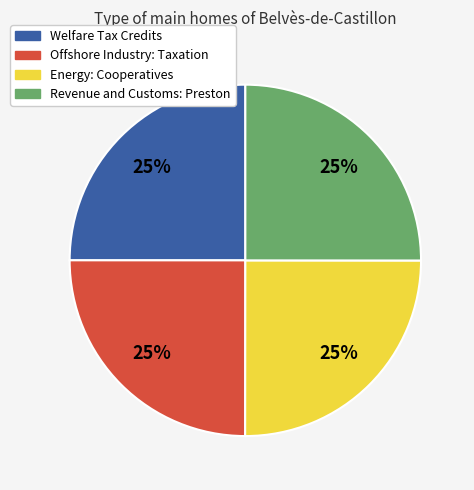

Is it true that Revenue and Customs: Preston is 12% of the pie?

False